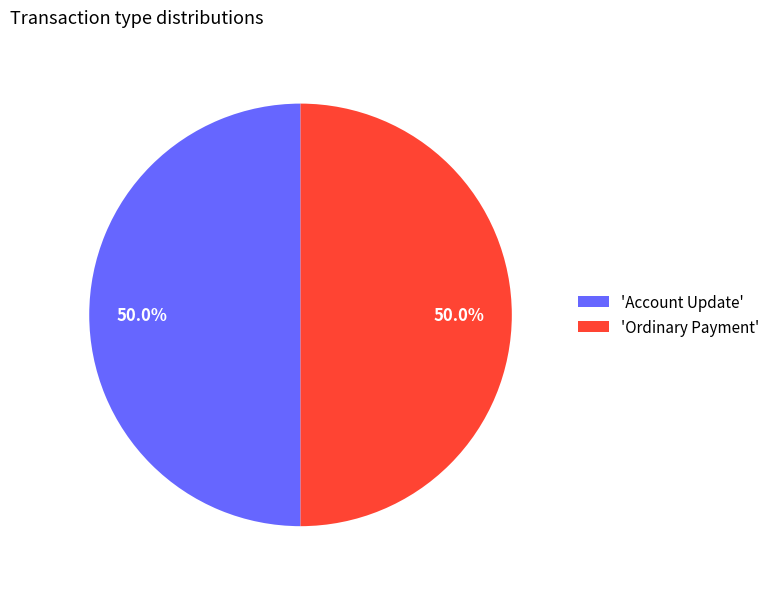

What is the ratio of the value at 'Ordinary Payment' to the value at 'Account Update'?

1.0